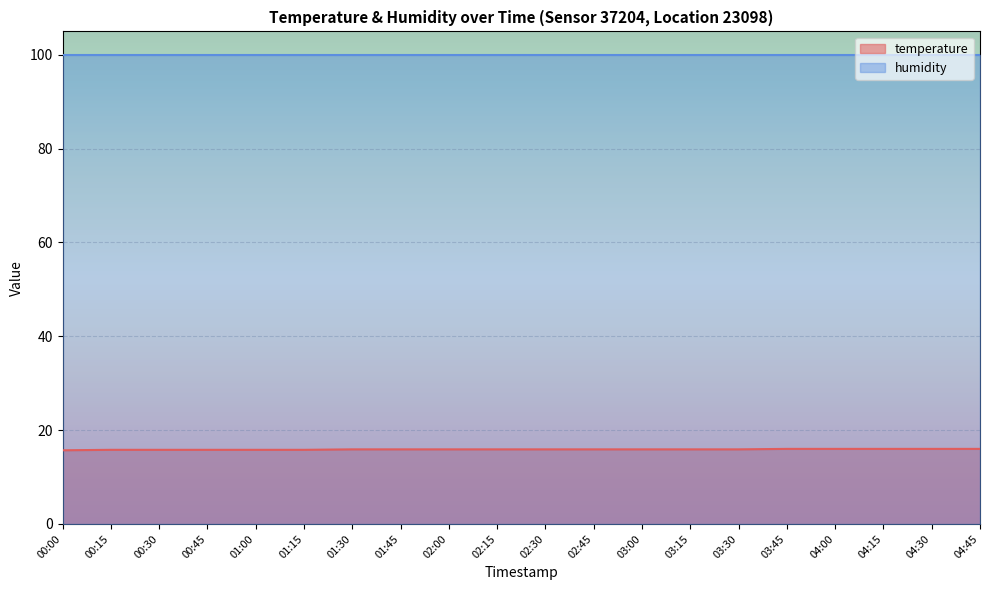

The value at 02:00 is 4.3. True or false?

False